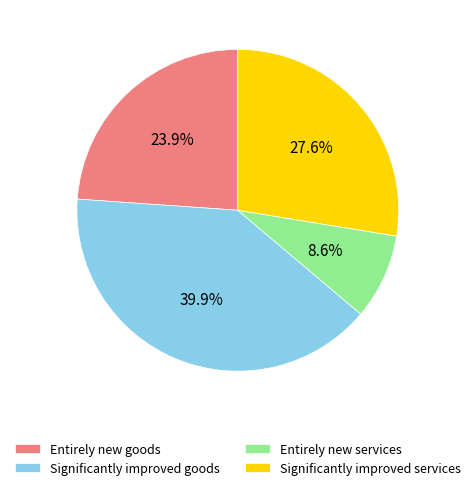

How many slices are in this pie chart?

4